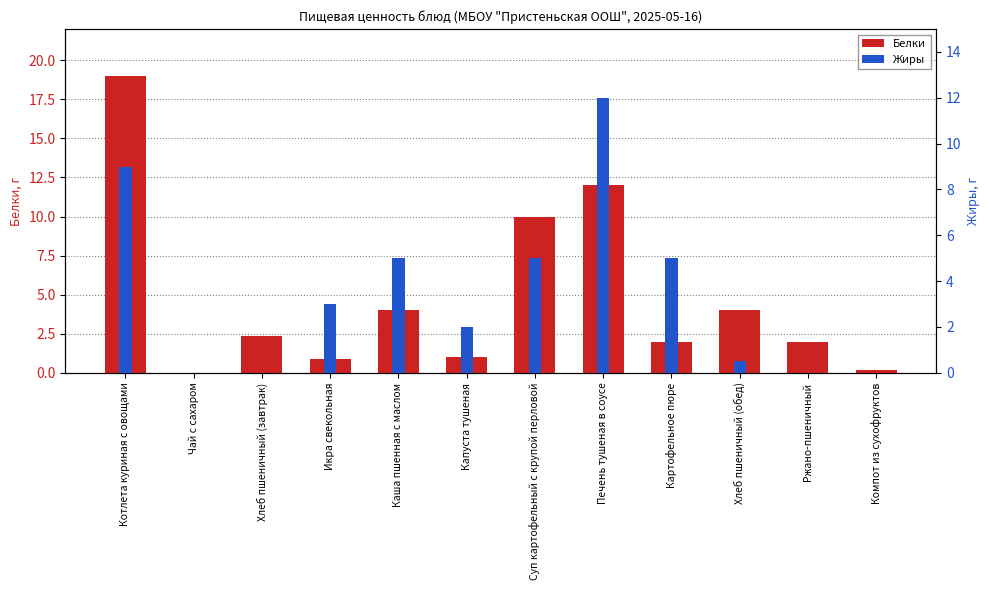

Where is Жиры nearest to the value 6?

Каша пшенная с маслом